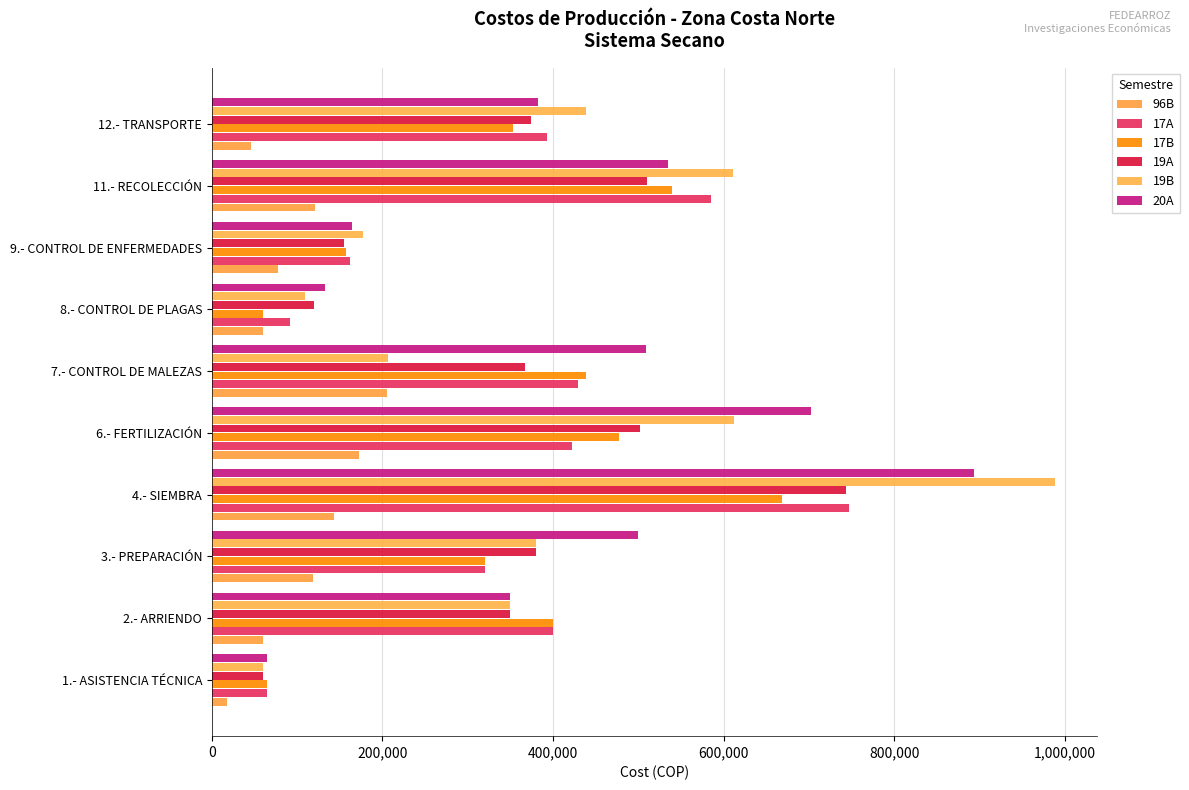

How many series are shown in this chart?

6